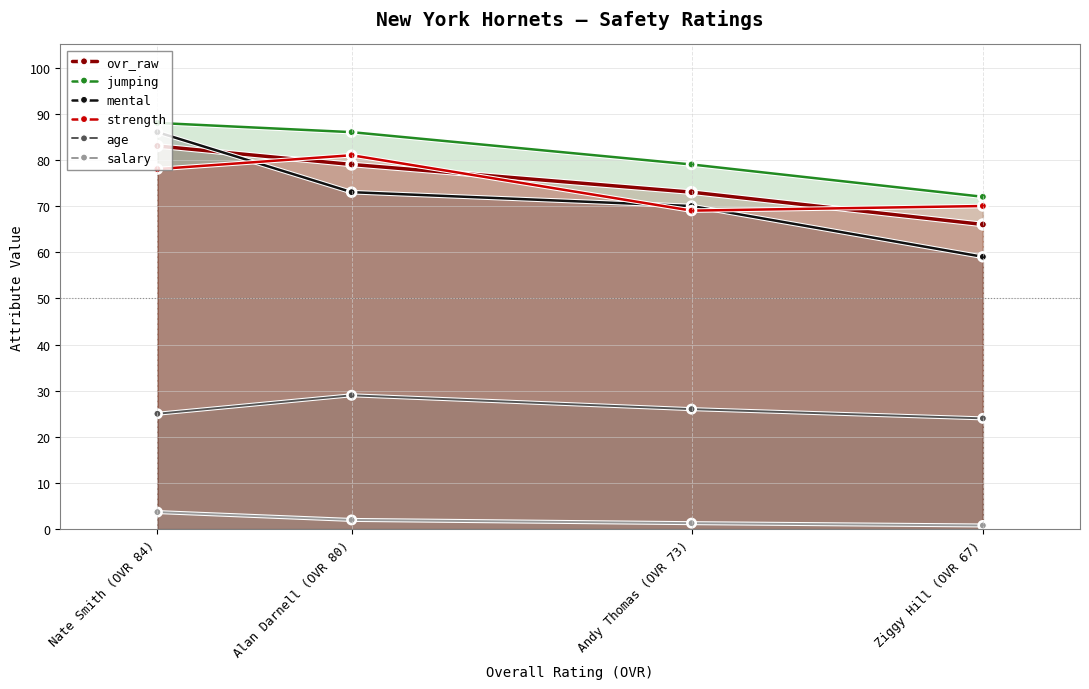

Does the chart display data point markers on the line(s)?

Yes